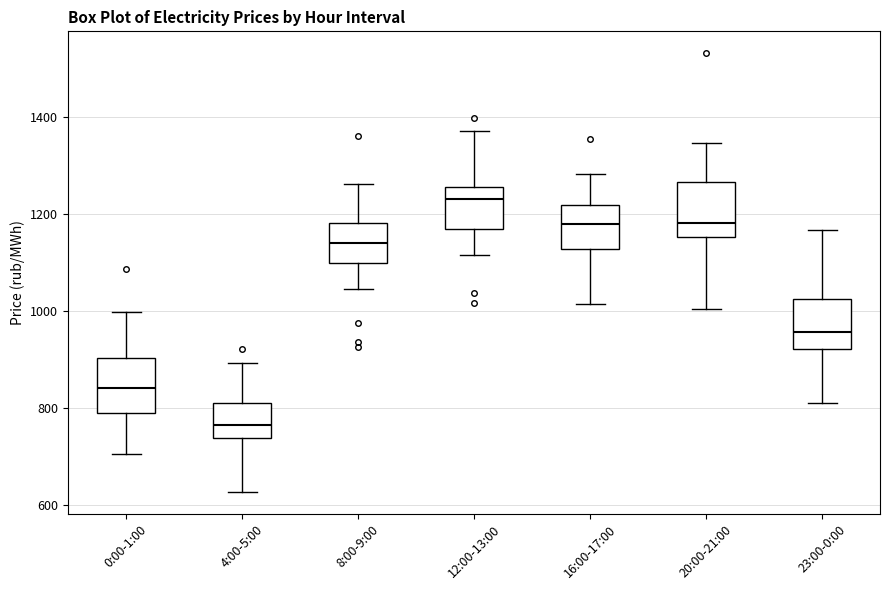

Reading left to right, read every box against the y-axis: the position of its median line, the range the box covers, and the ends of its whiskers. The values are not printed on the chart, so give them approximately, as read against the axis.

0:00-1:00: median 840, box 780 to 900, whiskers 700 to 1000
4:00-5:00: median 760, box 740 to 820, whiskers 620 to 900
8:00-9:00: median 1140, box 1100 to 1180, whiskers 1040 to 1260
12:00-13:00: median 1240, box 1160 to 1260, whiskers 1120 to 1380
16:00-17:00: median 1180, box 1120 to 1220, whiskers 1020 to 1280
20:00-21:00: median 1180, box 1160 to 1260, whiskers 1000 to 1340
23:00-0:00: median 960, box 920 to 1020, whiskers 820 to 1160